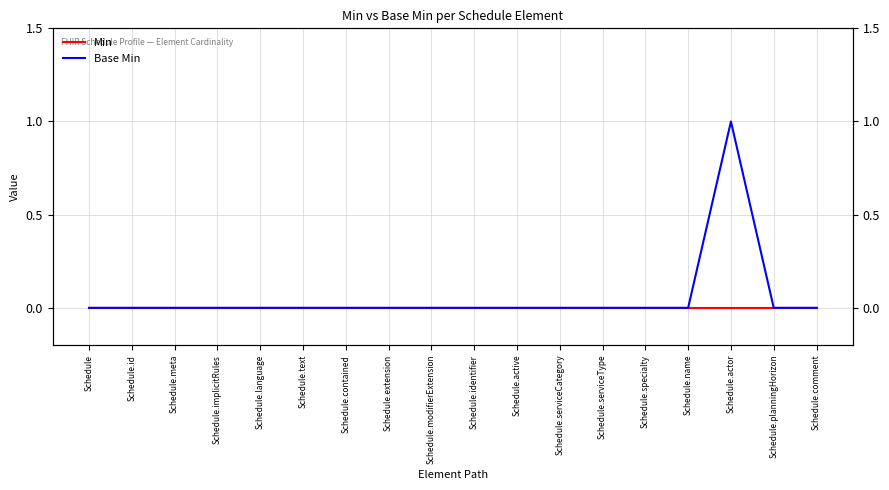

True or false: Min and Base Min cross at least once.

False